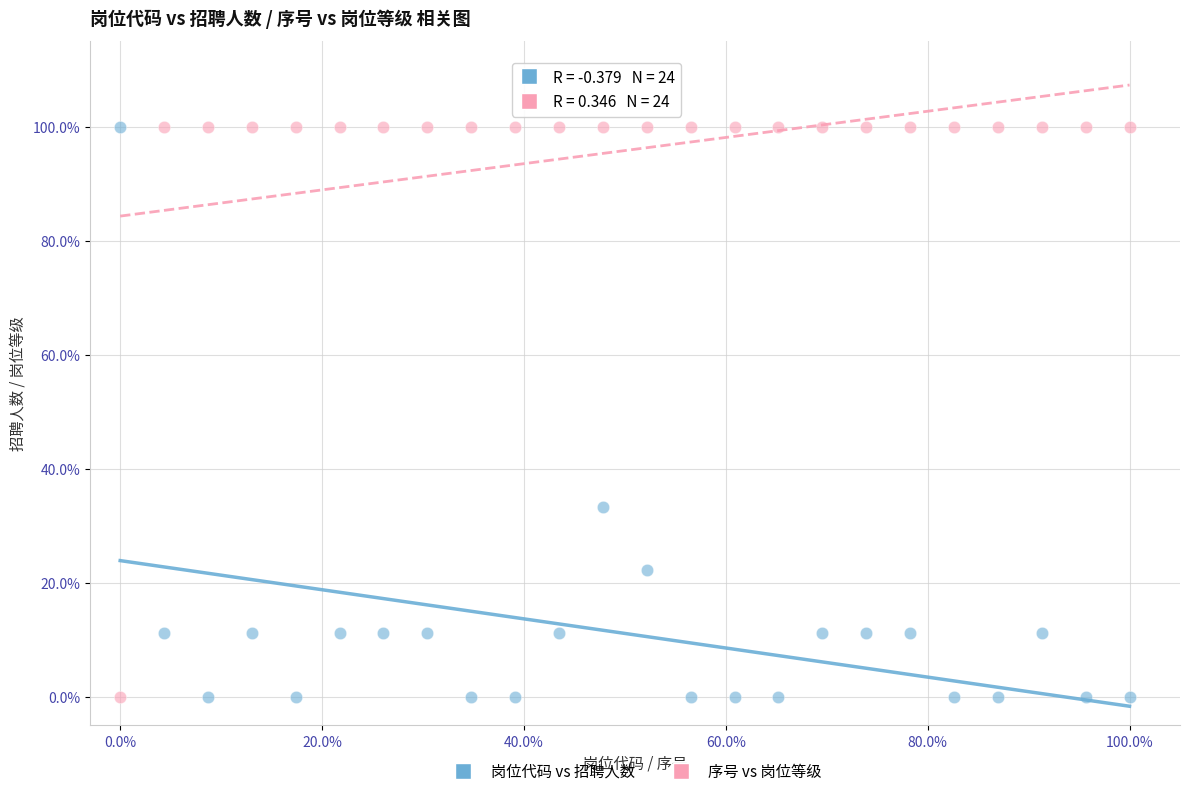

What are all the series names shown in the legend?

岗位代码 vs 招聘人数, 序号 vs 岗位等级